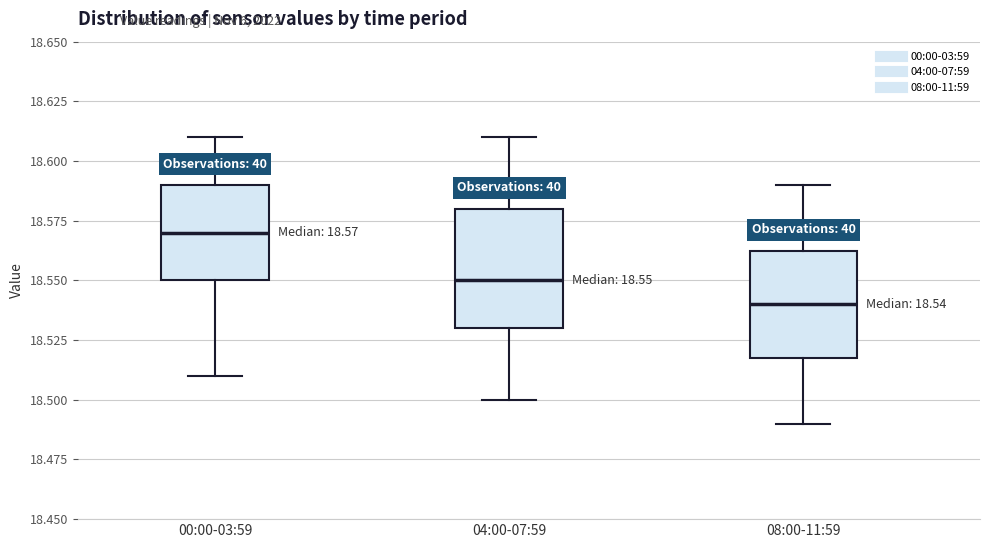

Which box's median line is the highest?

00:00-03:59